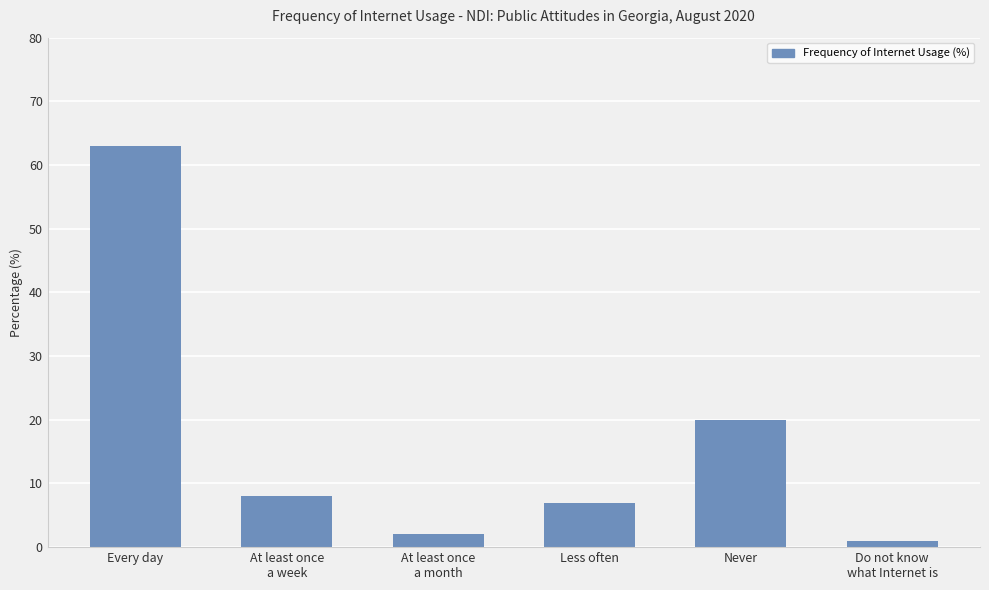

Between At least once
a week and Less often, which is larger?

At least once
a week